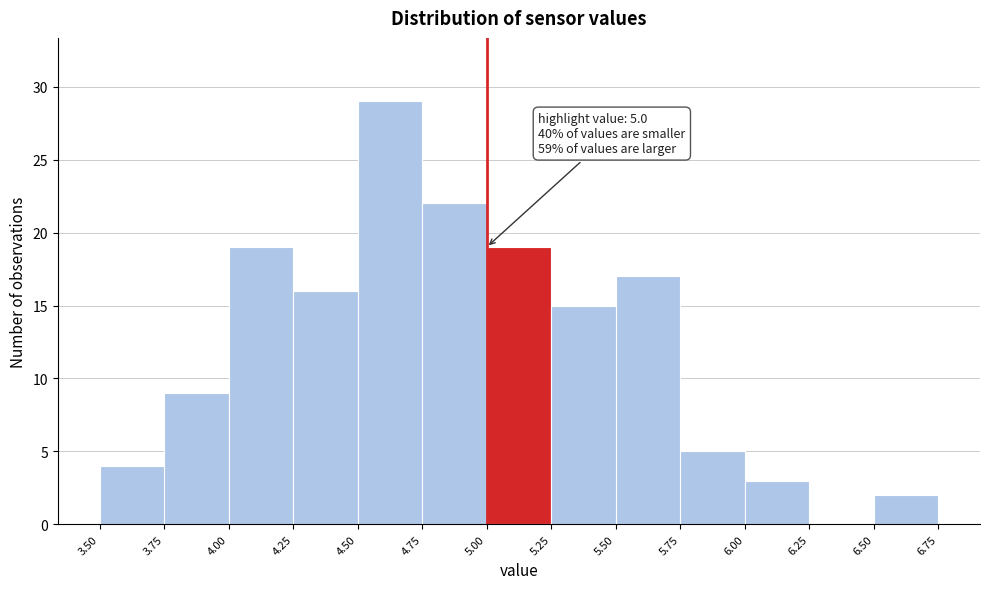

Over which range of the x-axis is the bar tallest?

4.50 to 4.75